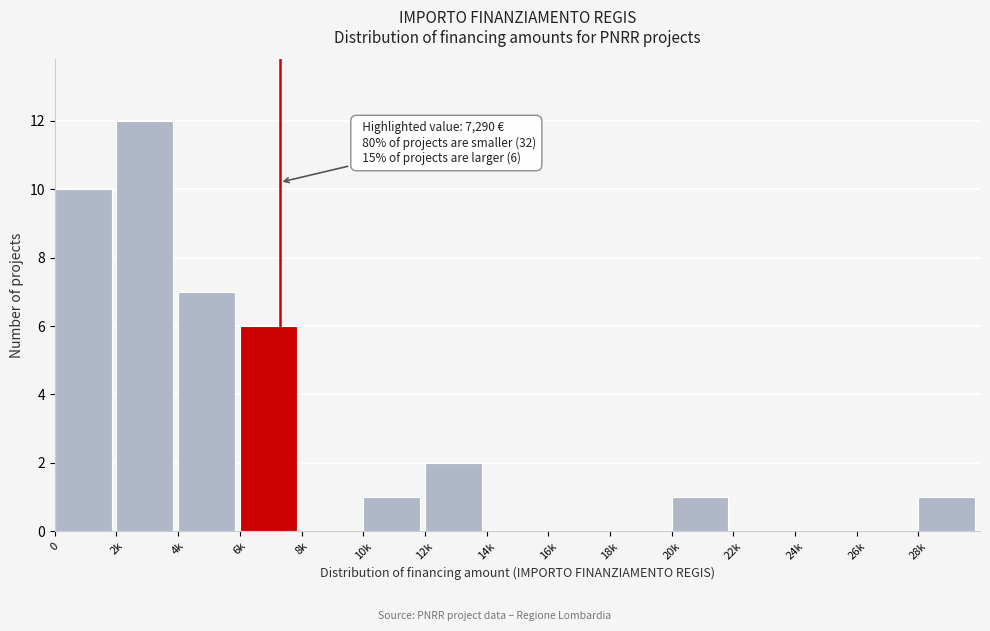

Reading right to left, transcribe all the data shown in this chart.

28k=1	26k=0	24k=0	22k=0	20k=1	18k=0	16k=0	14k=0	12k=2	10k=1	8k=0	6k=6	4k=7	2k=12	0=10